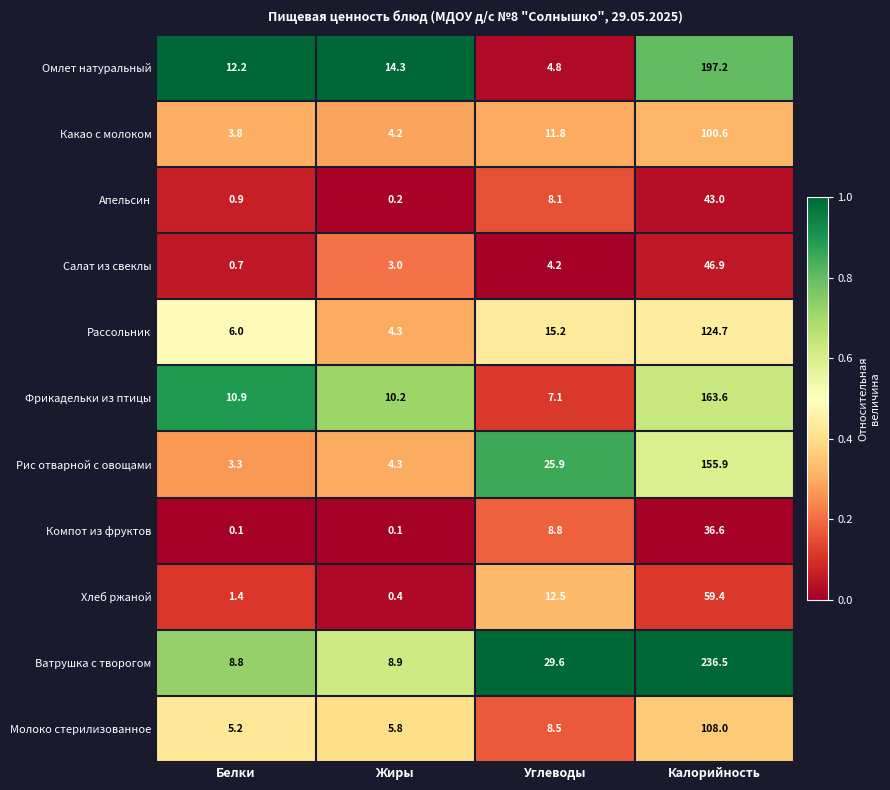

The value of Рассольник at Жиры is 6.3. True or false?

False